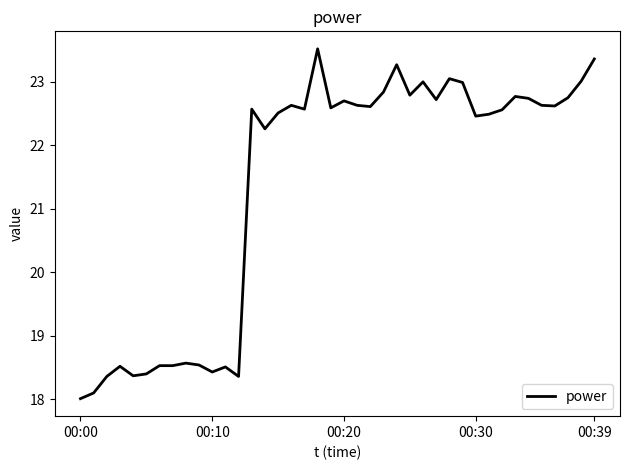

What is the greatest value displayed?

23.5